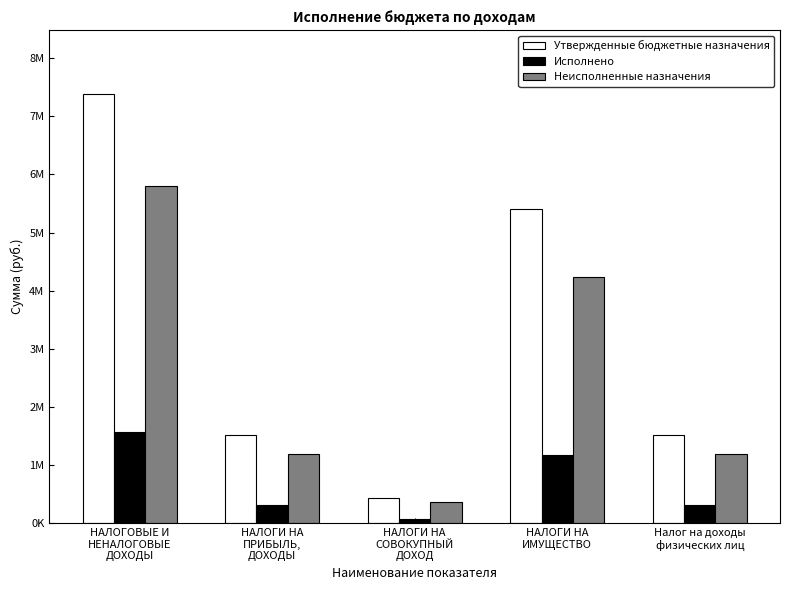

What is the average value of the Исполнено series?

694529.8